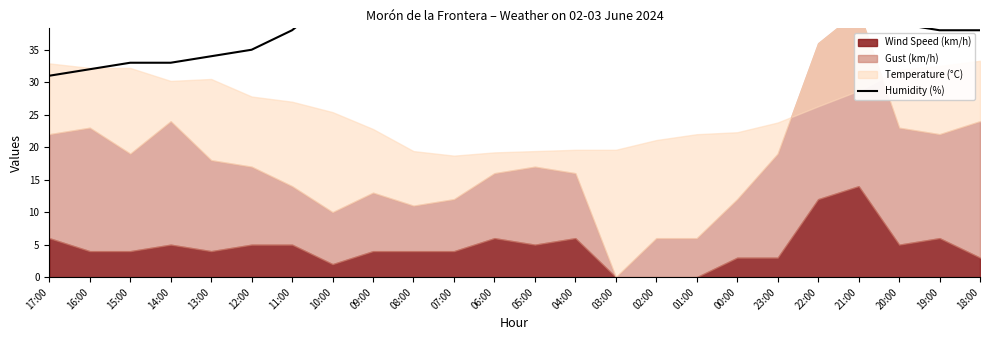

Where does the data first go above 43?

09:00